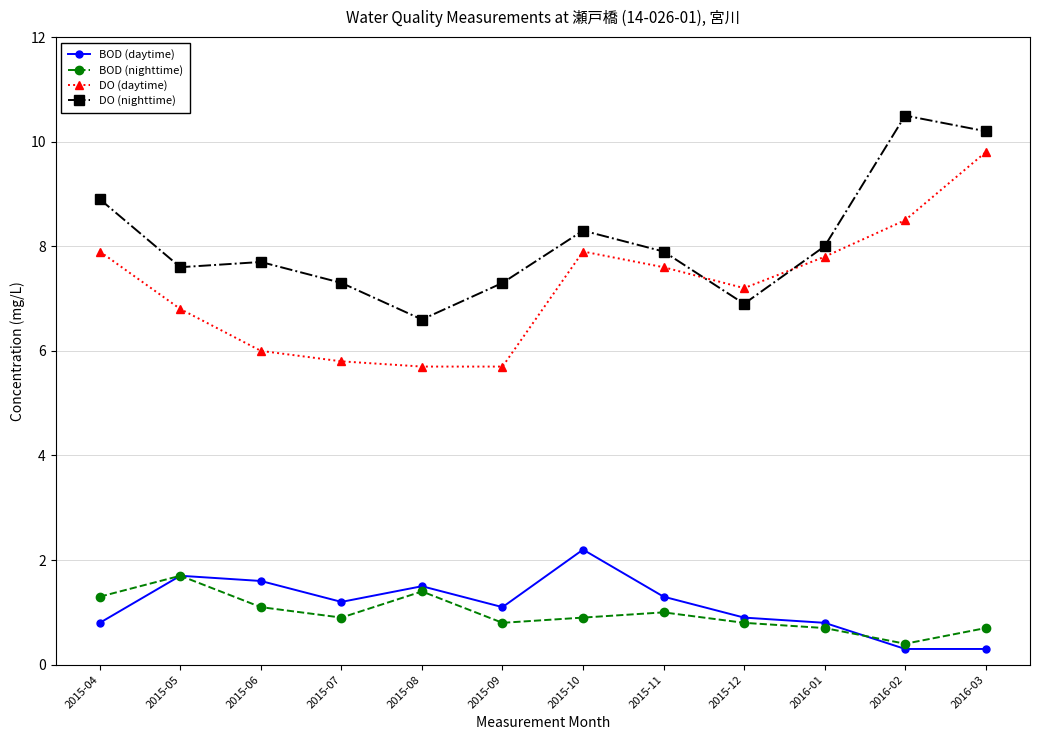

Does the chart have visible grid lines?

Yes